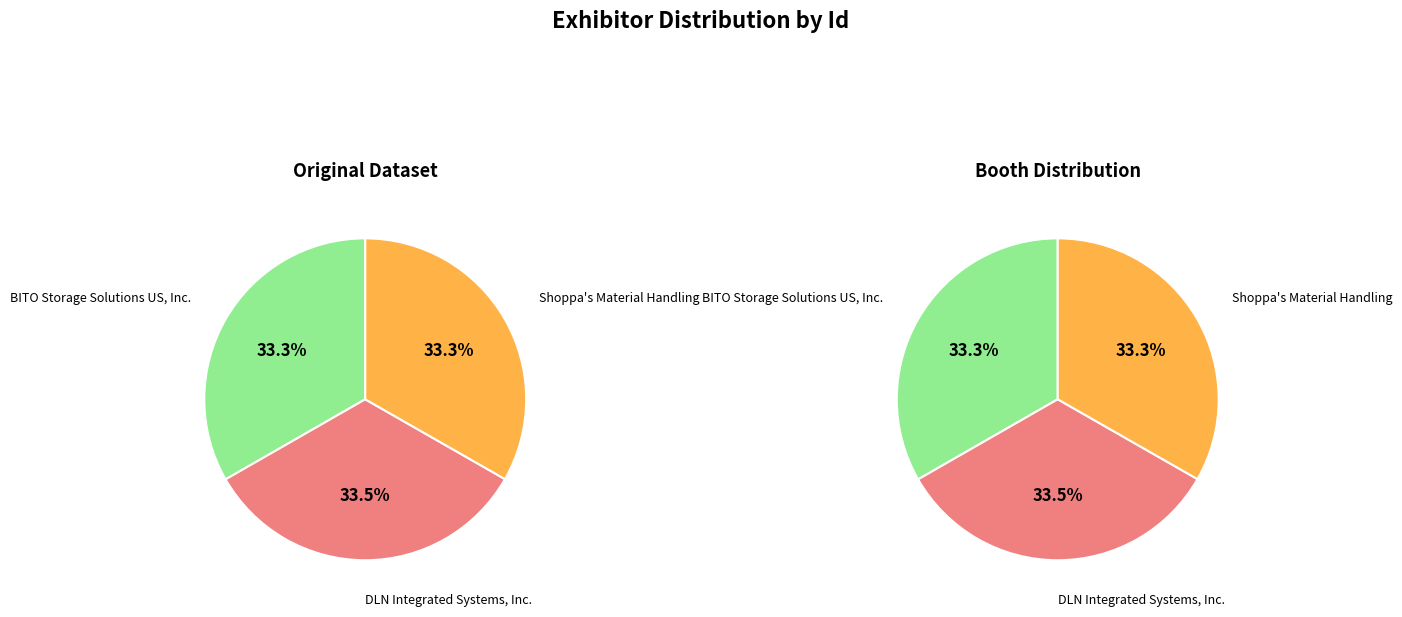

To the nearest percent, what is the combined percentage of DLN Integrated Systems, Inc. and BITO Storage Solutions US, Inc.?

67%